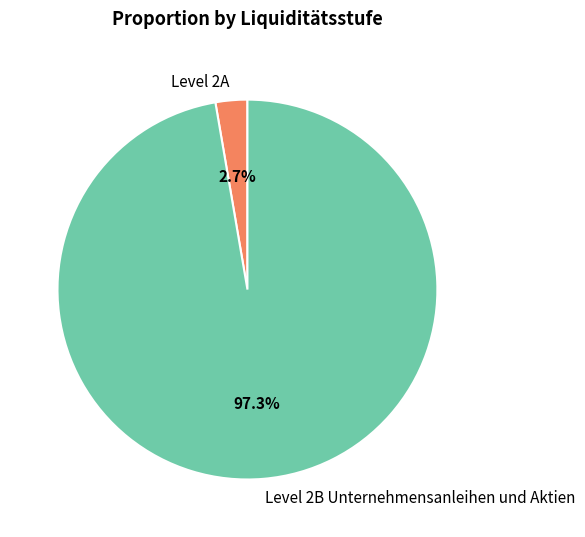

Does any single category account for the majority?

Yes